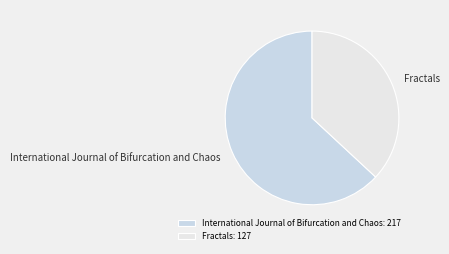

Count the number of slices in the pie.

2